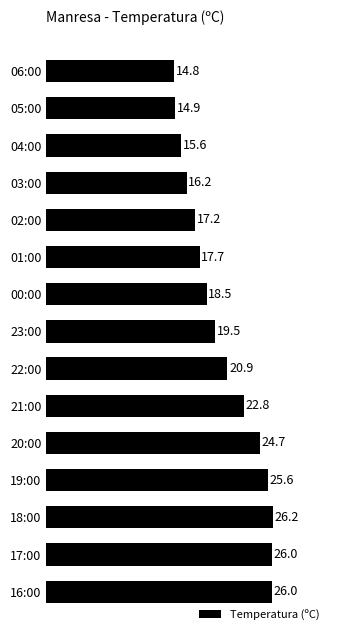

Read the value at 21:00.

22.8